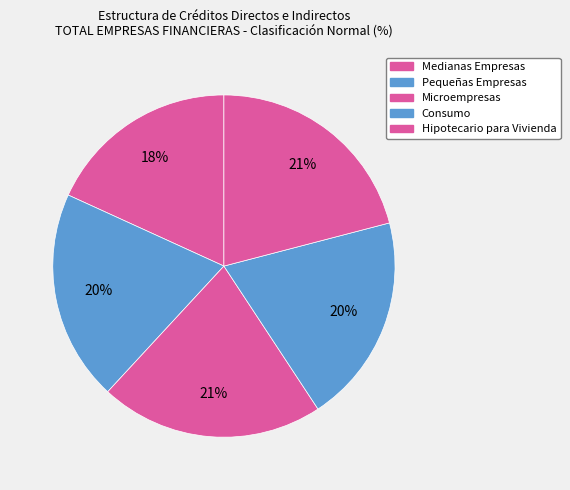

Count the number of slices in the pie.

5